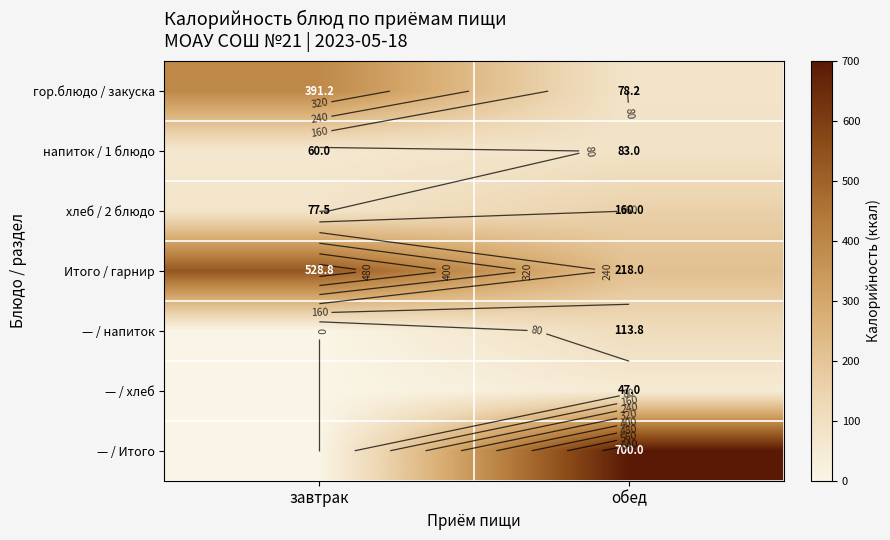

Which category has the lowest value in the гор.блюдо / закуска series?

обед